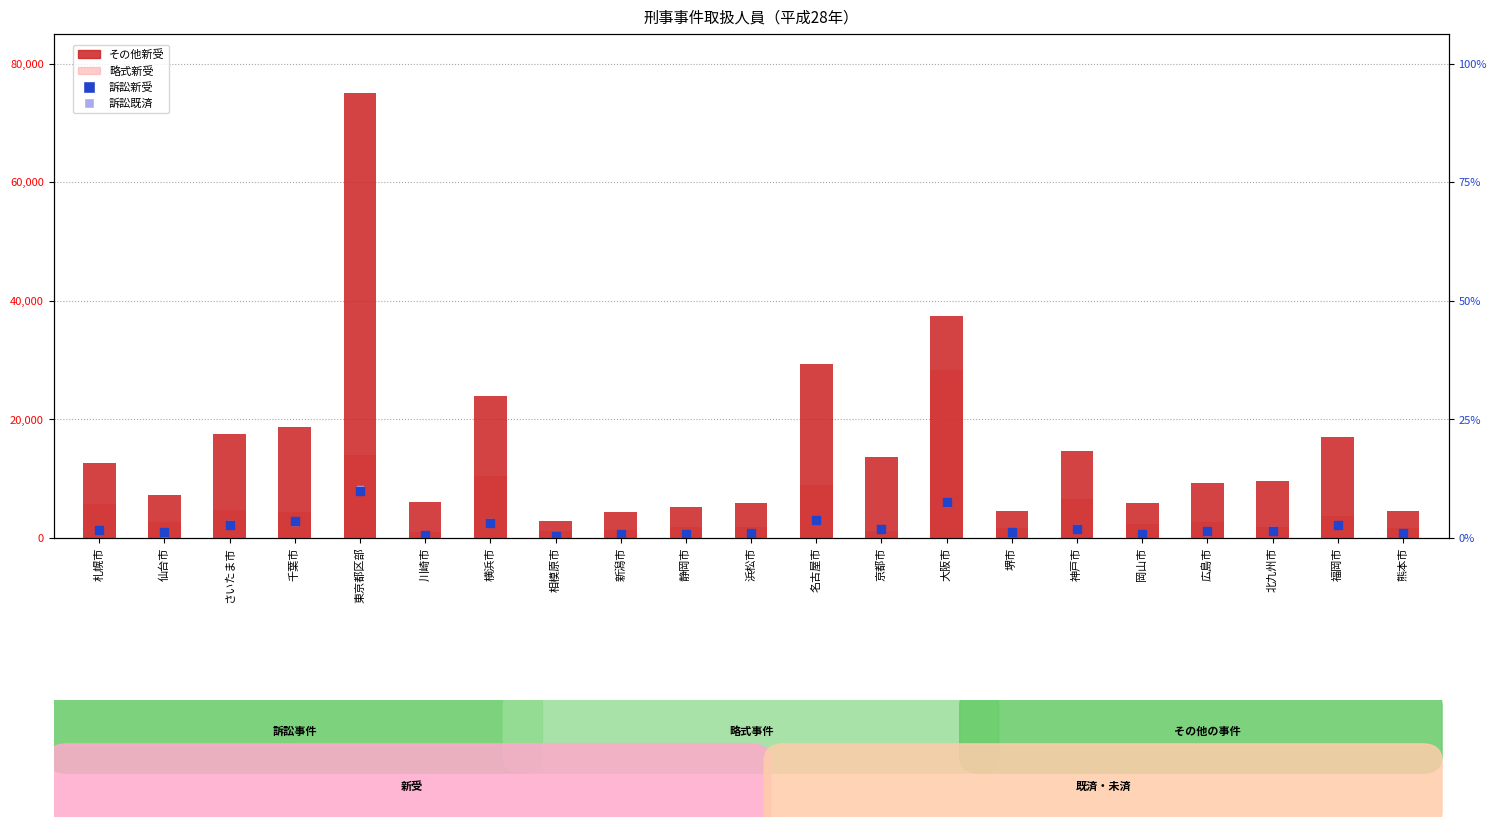

What is the total value across all series at 仙台市?

11695